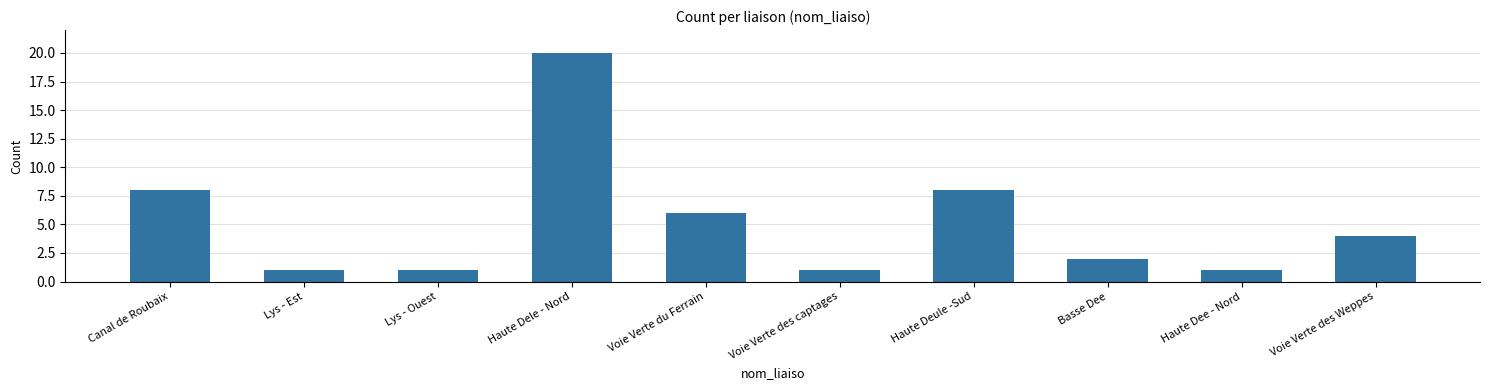

At which category does the chart reach its peak across all series?

Haute Dele - Nord